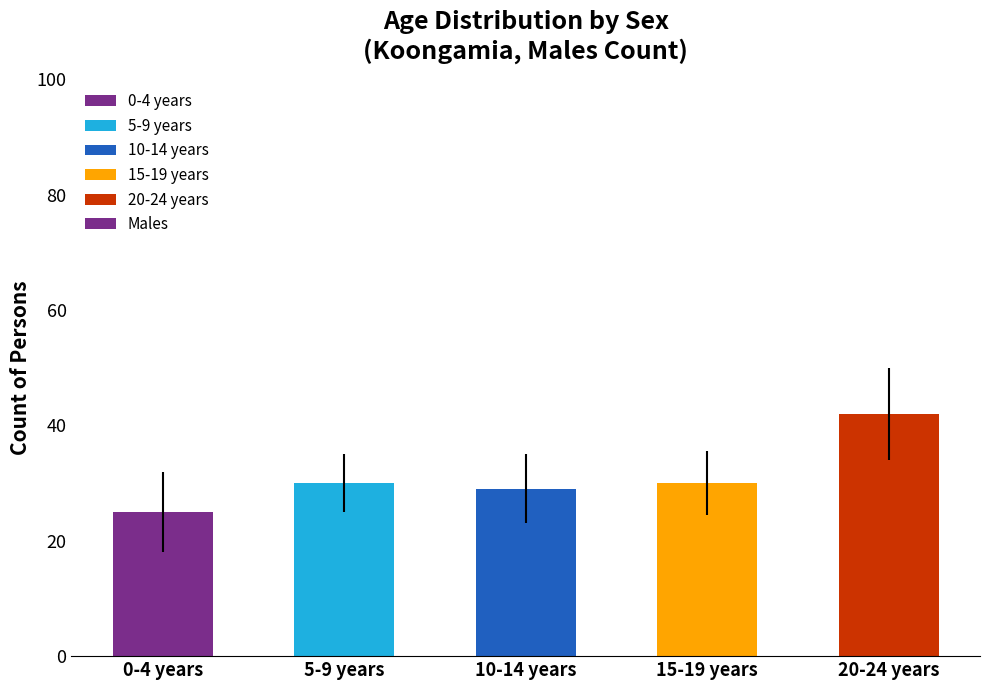

What is the average value?

31